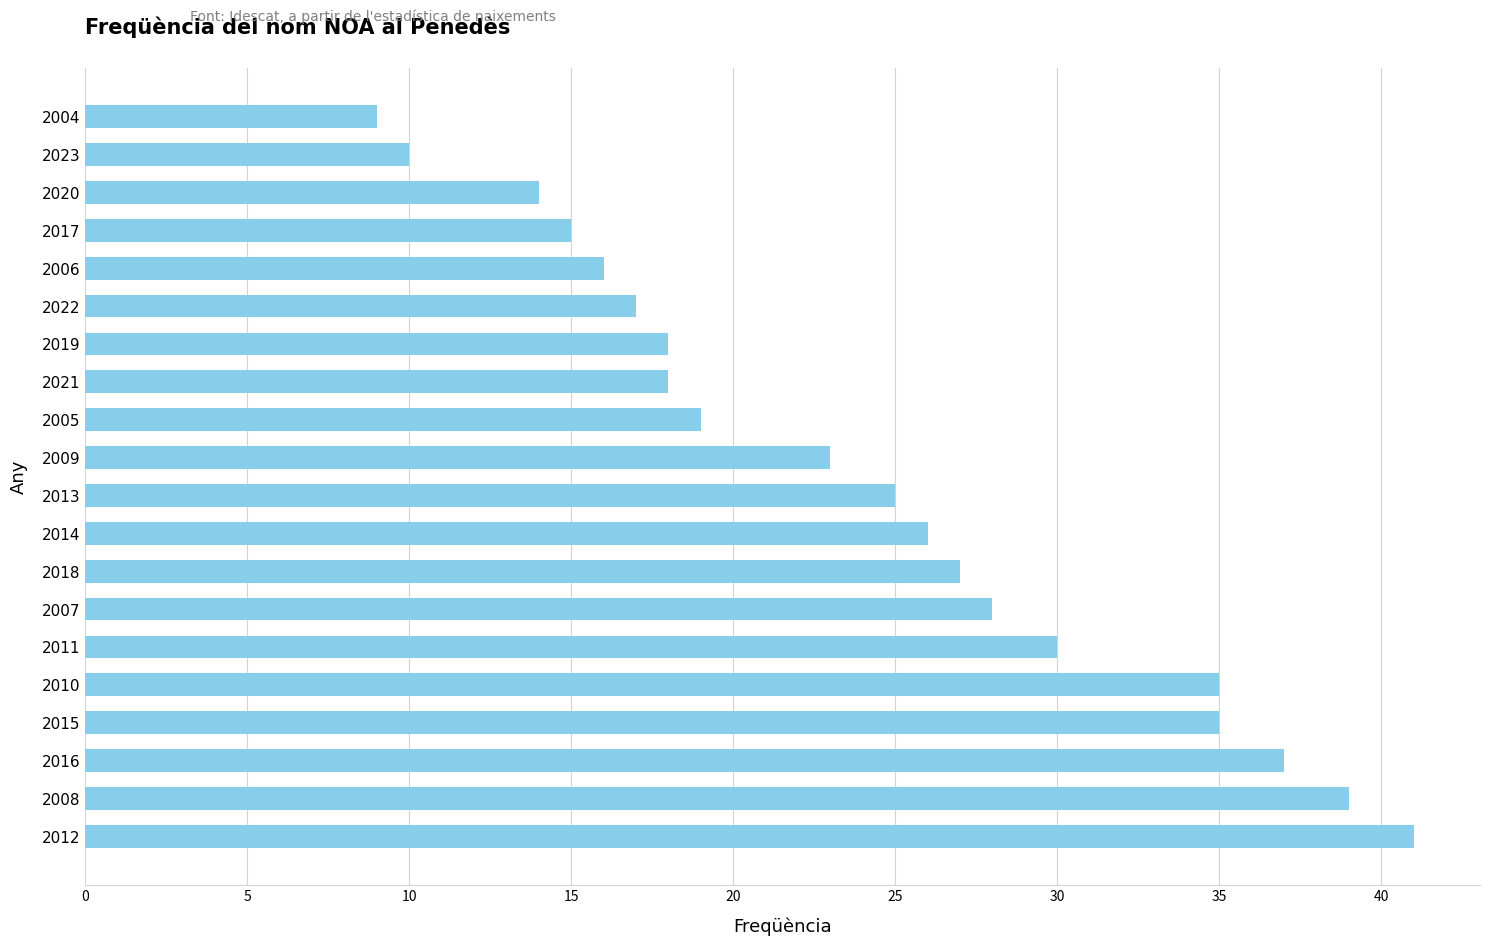

What is the difference between the values at 2007 and 2006?

12